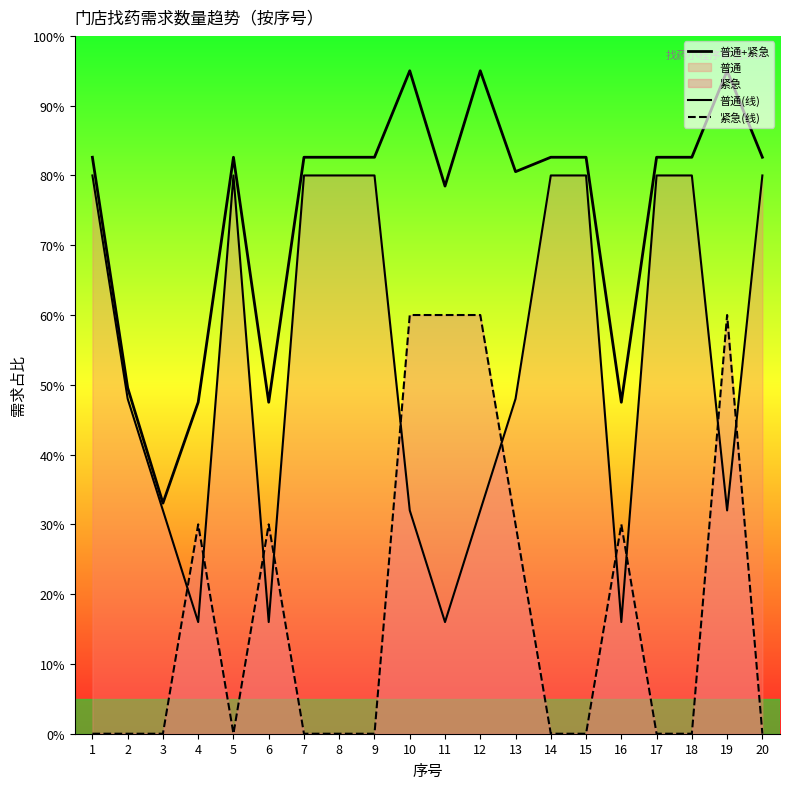

Is it true that 紧急(线) equals 60.0 at 11?

True